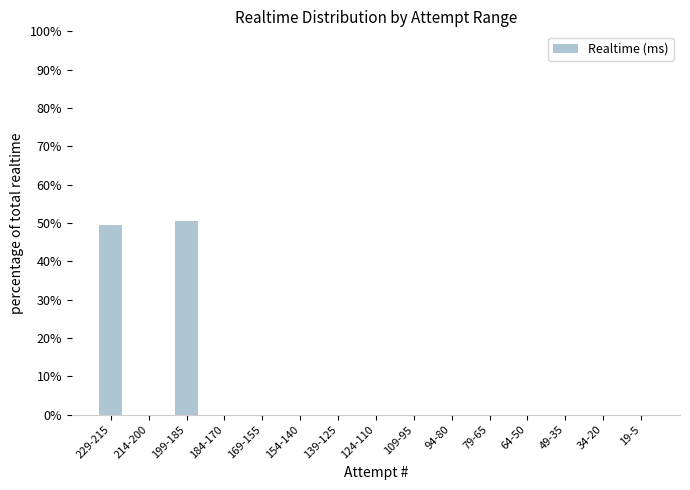

True or false: the data shows 50.5 at 199-185.

True